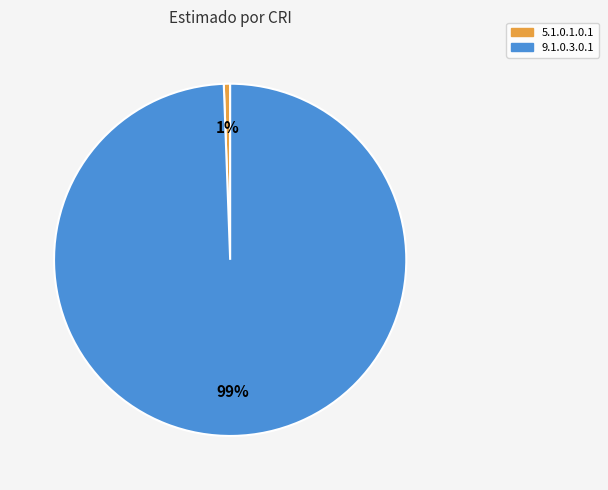

Is there a majority slice in this chart?

Yes